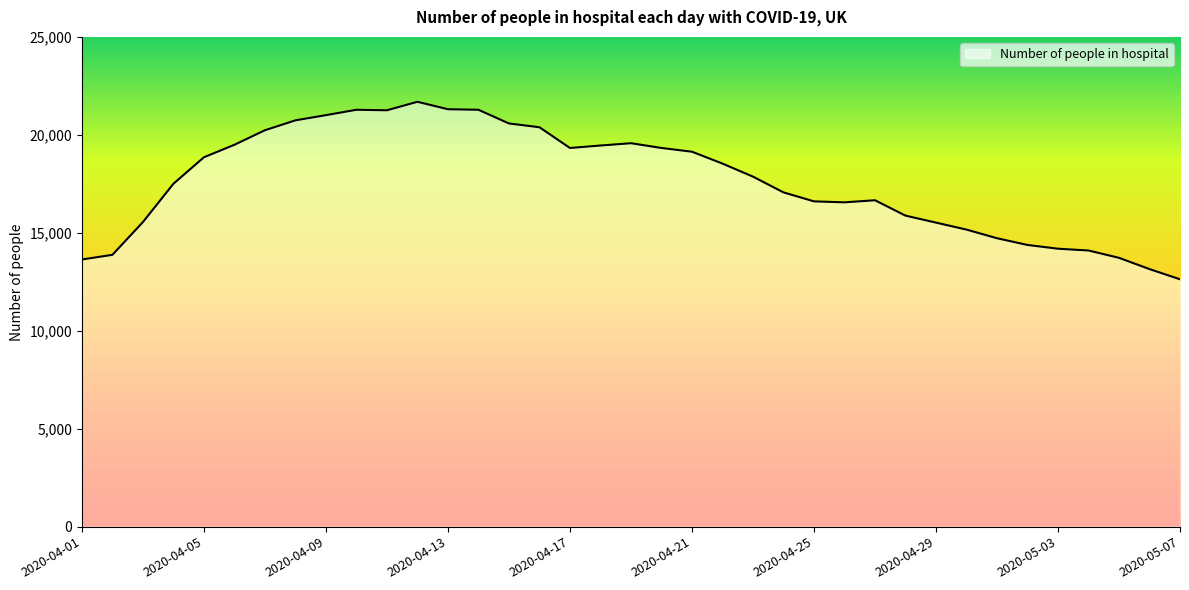

What is the difference between the maximum and minimum values?

9061